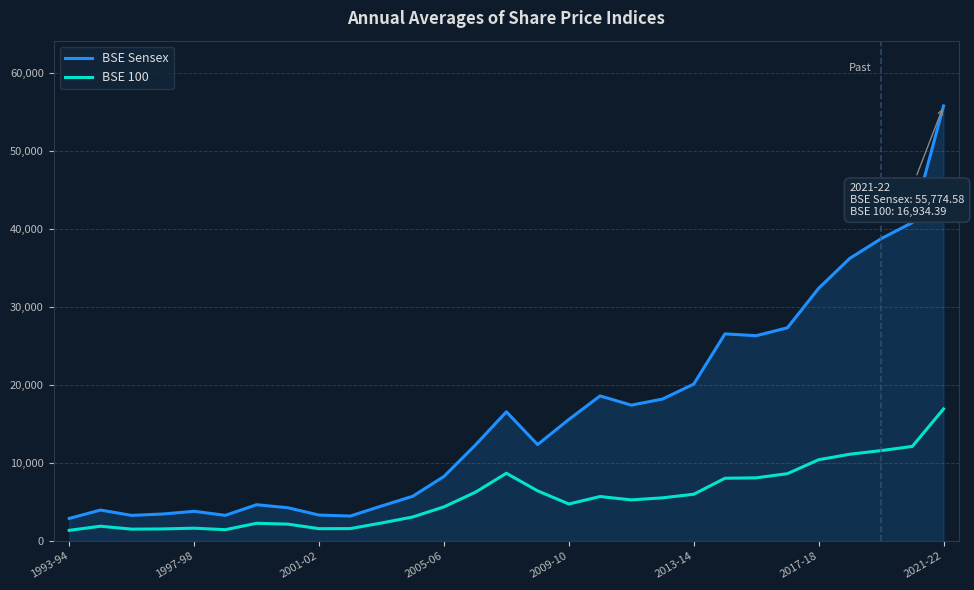

What is the smallest value displayed?

1373.0